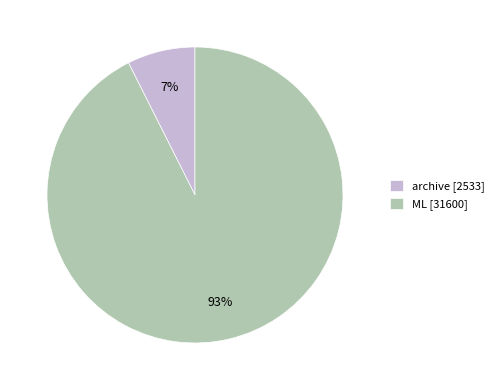

How many slices are in this pie chart?

2